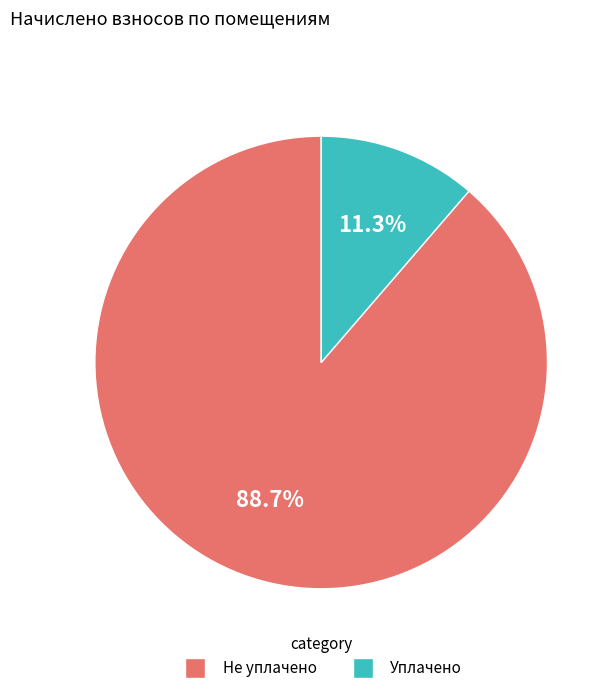

How many slices are in this pie chart?

2